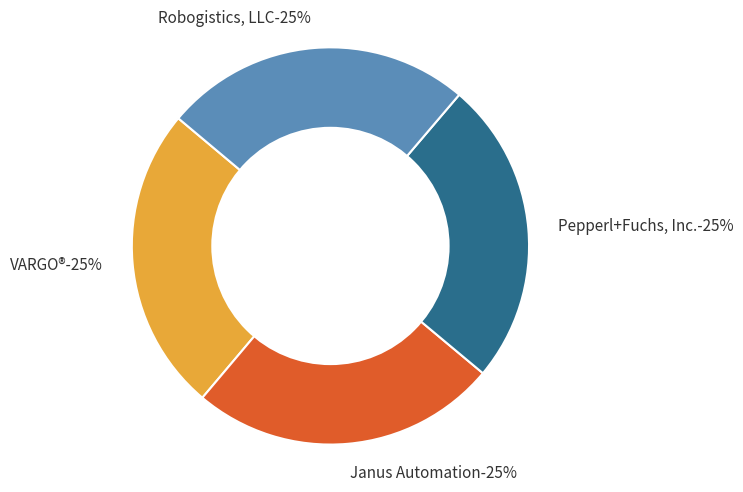

True or false: Robogistics, LLC accounts for 36% of the total.

False